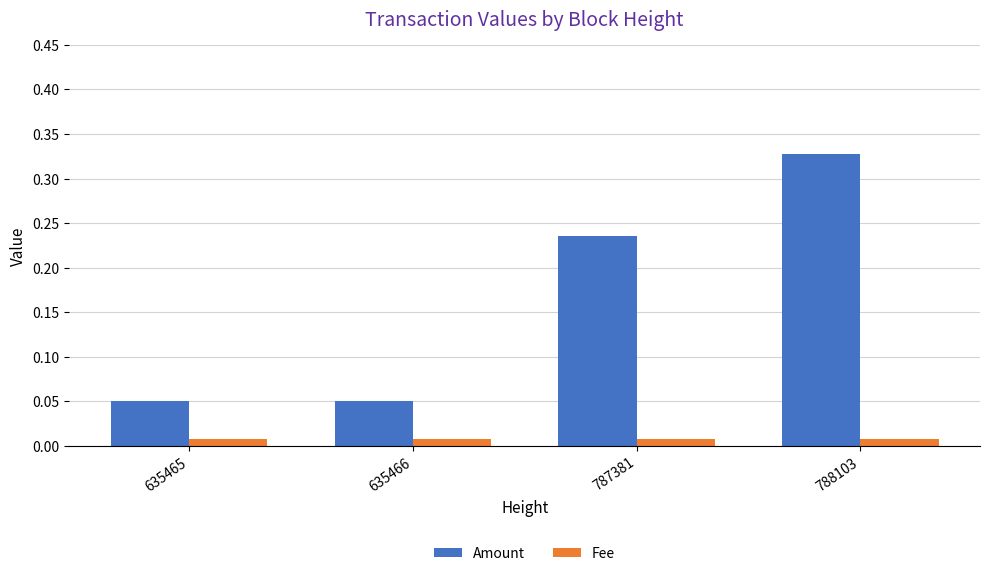

What are all the series names shown in the legend?

Amount, Fee